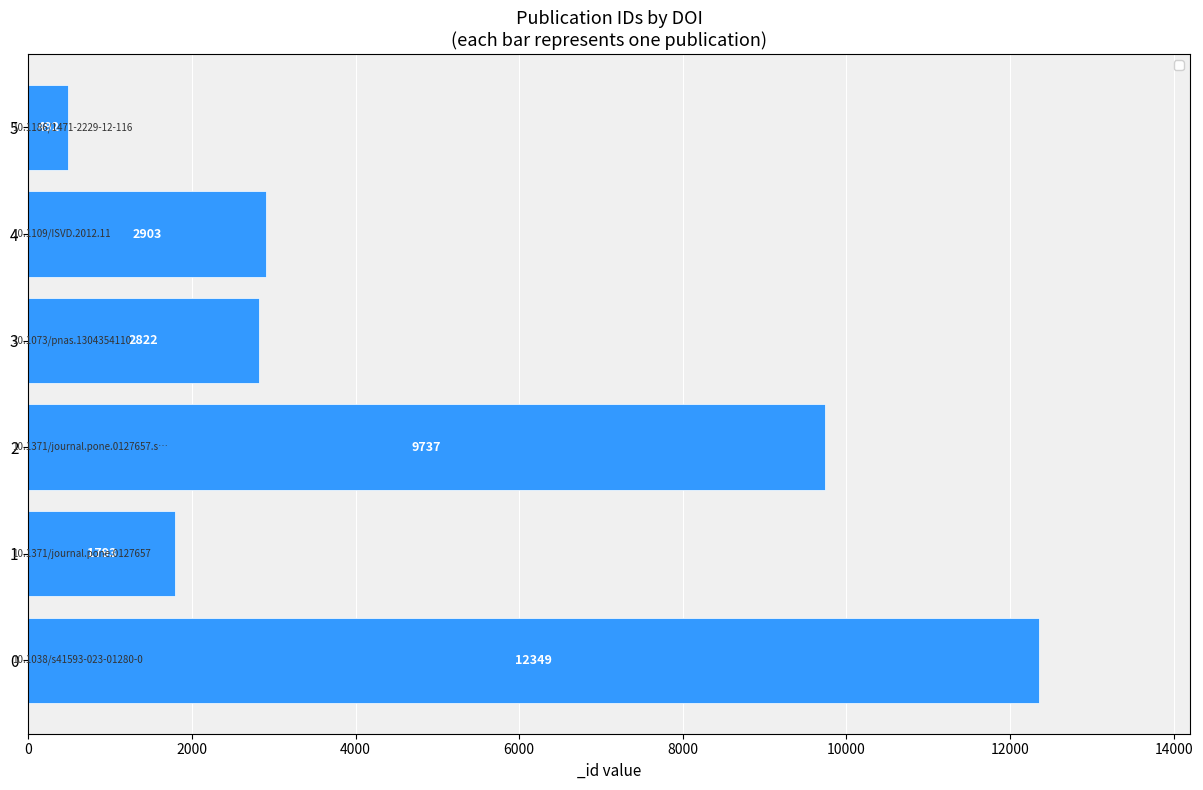

Approximately how many times larger is the value at 0 compared to 4?

4.3